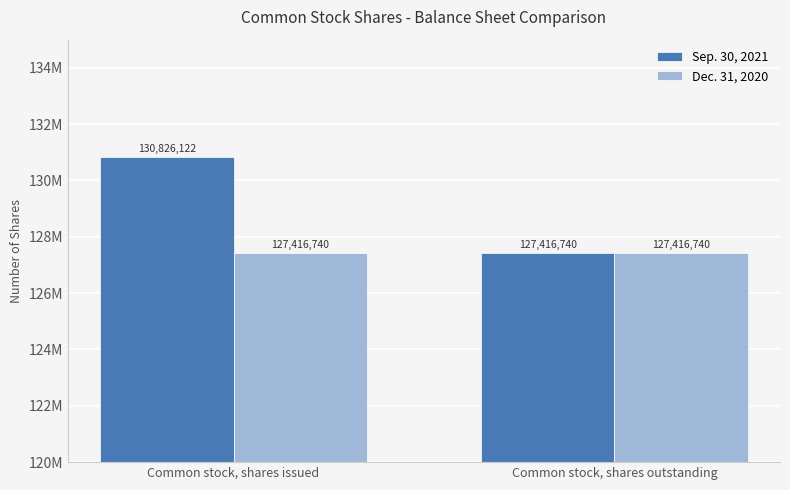

Are the bars grouped side by side (vs. stacked)?

Yes